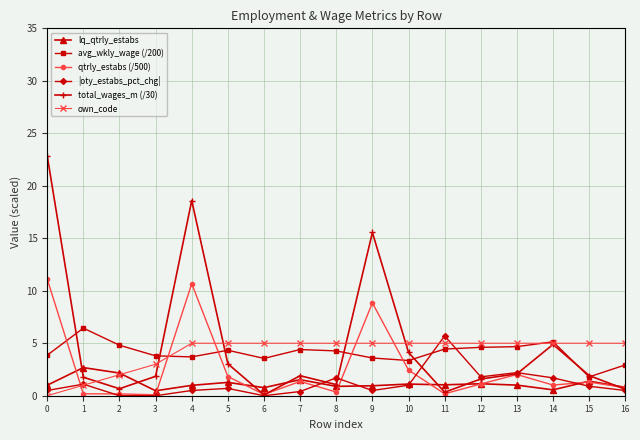

The value of |oty_estabs_pct_chg| at 1 is 1.1. True or false?

True